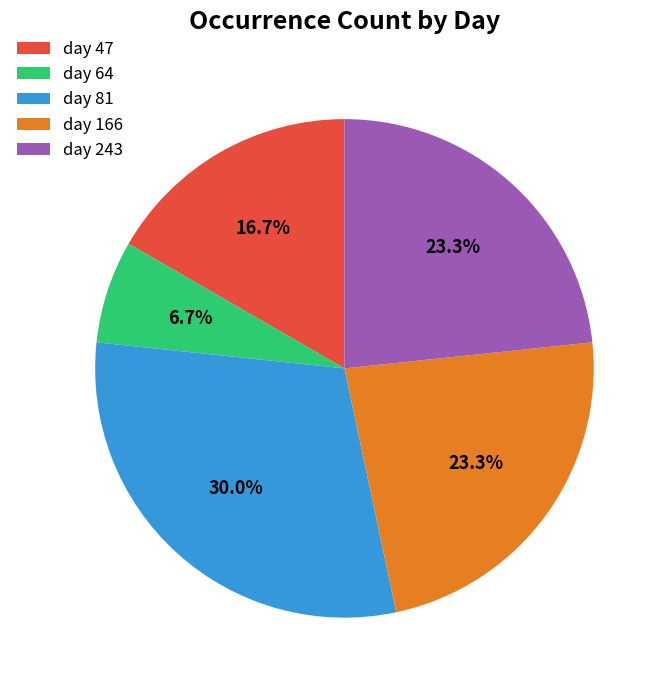

To the nearest percent, what percentage of the pie is day 166?

23%